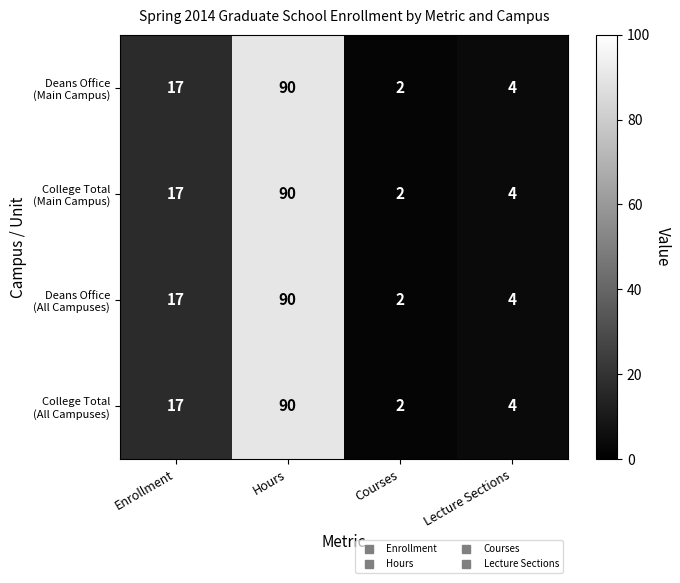

What is the greatest value displayed?

90